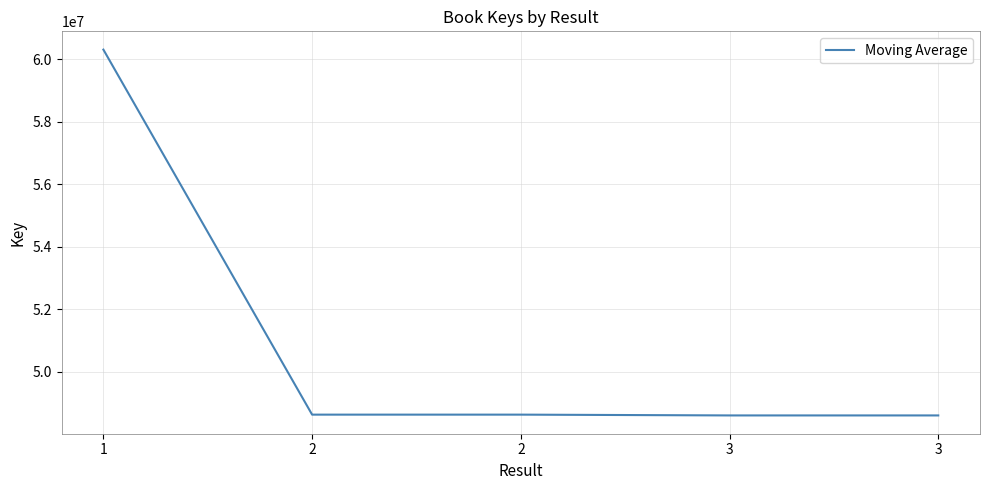

What is the difference between the maximum and minimum values?

11704795